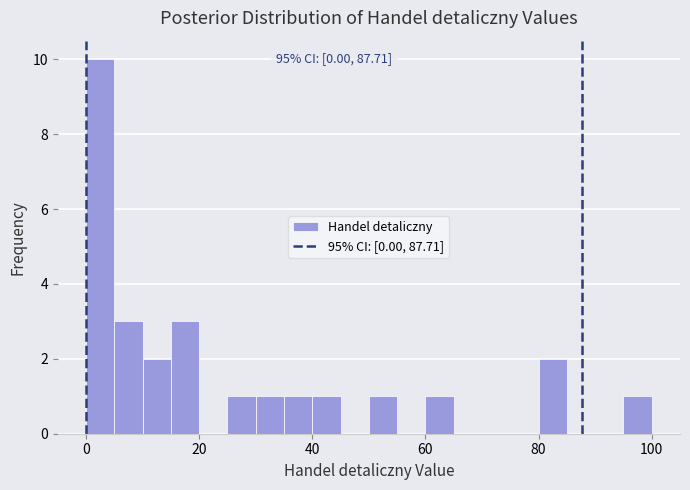

Read against the x-axis, roughly where is the centre of the tallest bar?

2